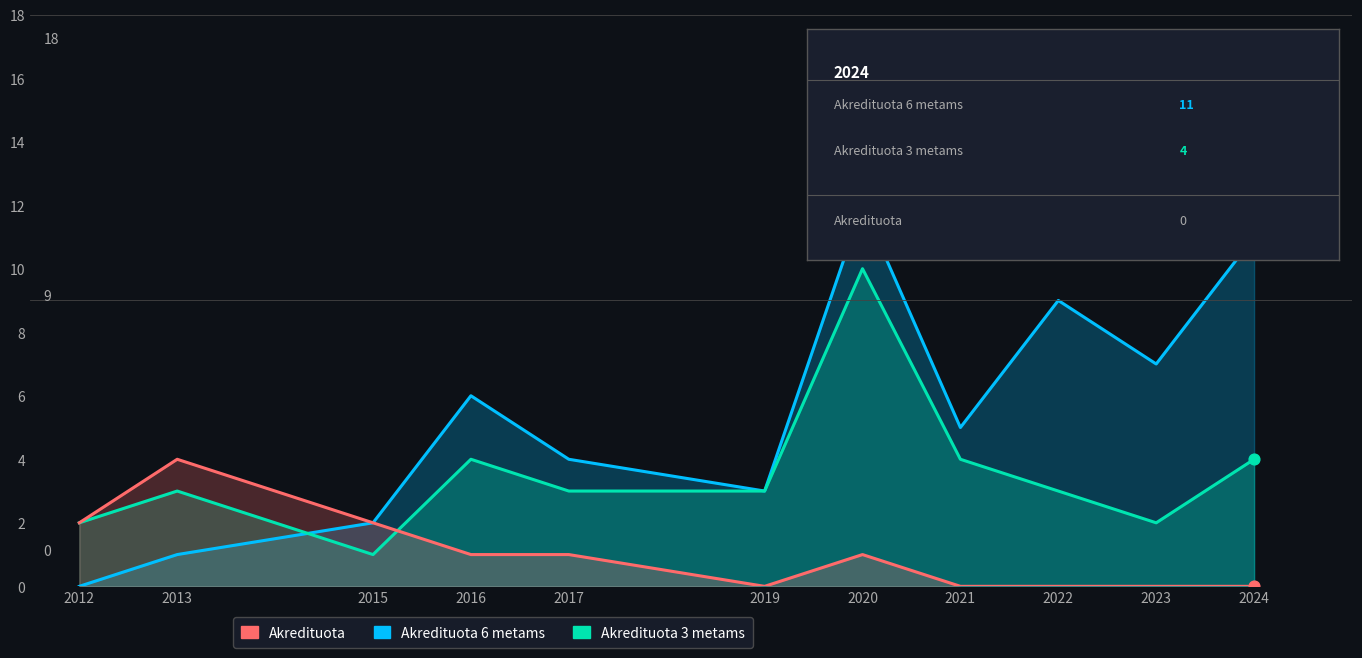

What are all the series names shown in the legend?

Akredituota 6 metams, Akredituota 3 metams, Akredituota